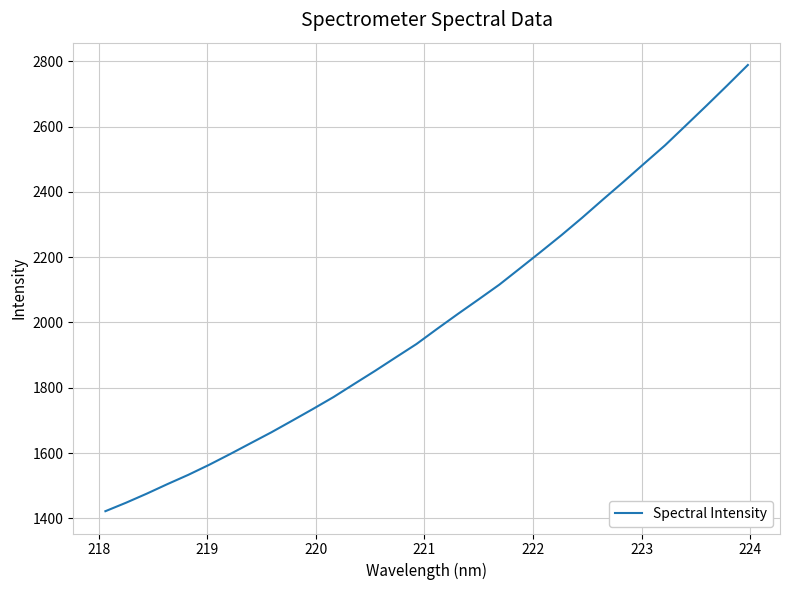

What is the minimum value shown in the chart?

1421.9